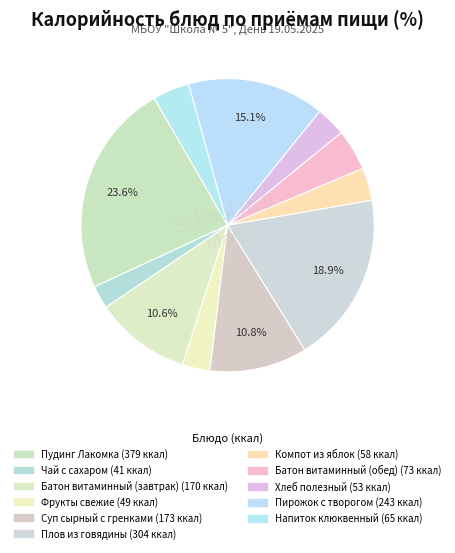

What is the change in value from Батон витаминный (завтрак) to Хлеб полезный?

-117